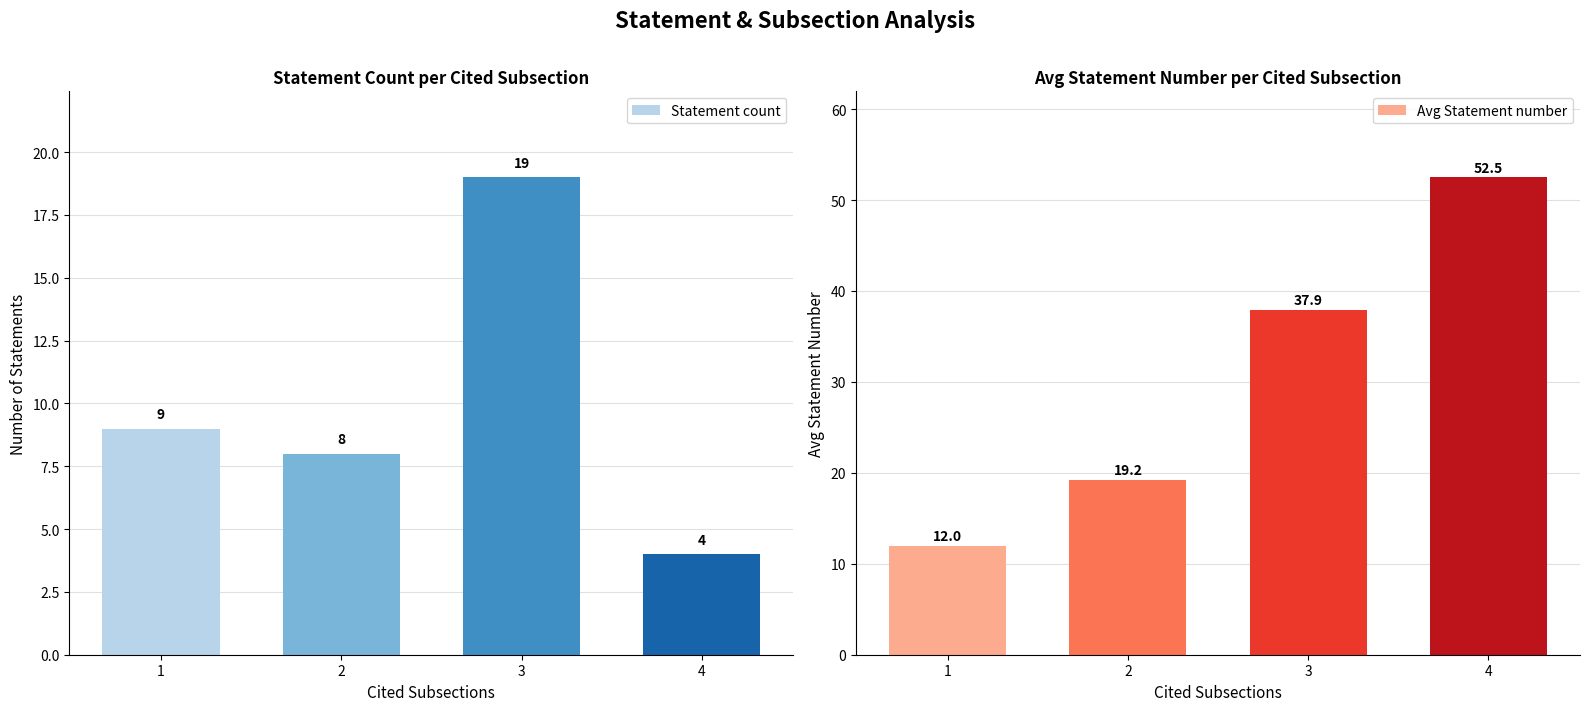

What is the value of the Avg Statement number bar at the 3rd from the left?

37.9